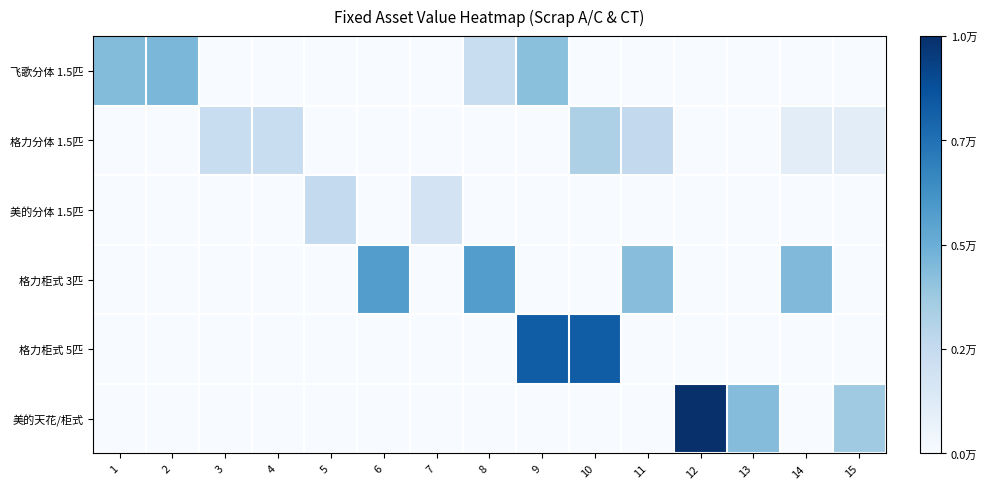

How many series are shown in this chart?

6